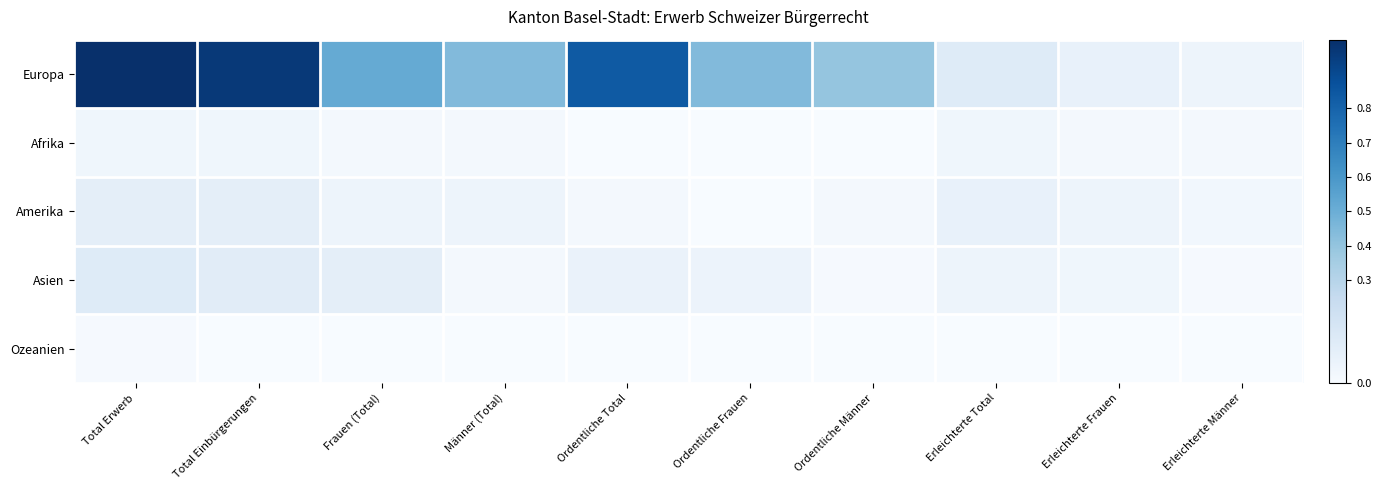

At which category does the chart reach its peak across all series?

Total Erwerb